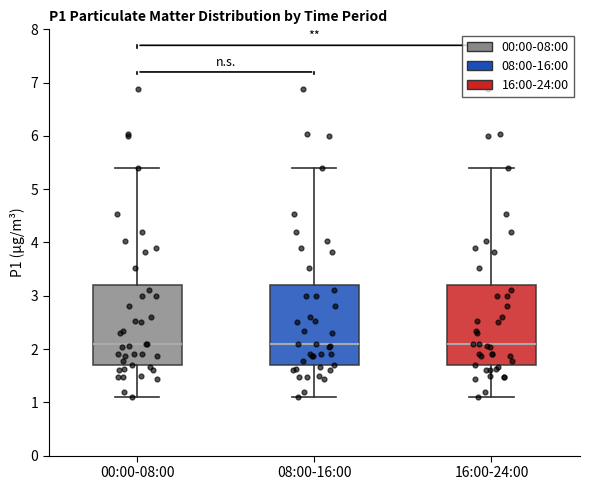

Reading left to right, transcribe this box plot: for each box, give where its median line is, the range the box spans, and where its two whiskers end, as read against the y-axis. The values are not printed on the chart, so give them approximately, as read against the axis.

00:00-08:00: median 2.1, box 1.7 to 3.2, whiskers 1.1 to 5.4
08:00-16:00: median 2.1, box 1.7 to 3.2, whiskers 1.1 to 5.4
16:00-24:00: median 2.1, box 1.7 to 3.2, whiskers 1.1 to 5.4